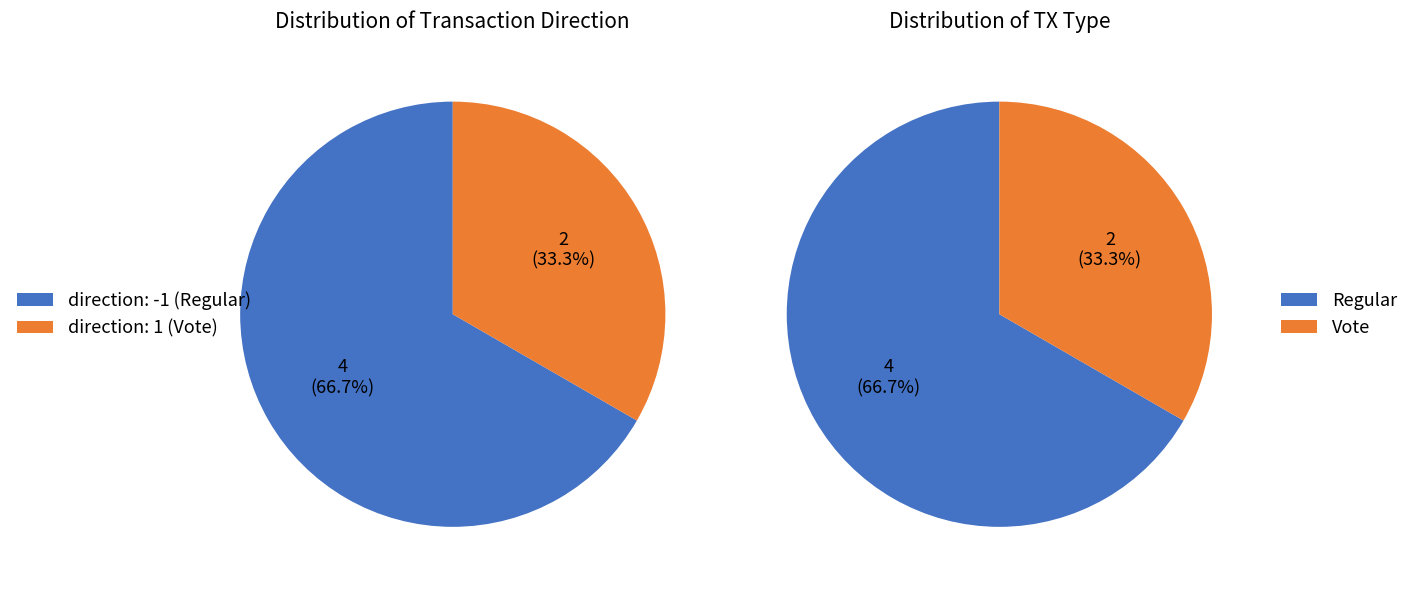

Rank the series by their maximum value, from lowest to highest.

values_direction, values_type